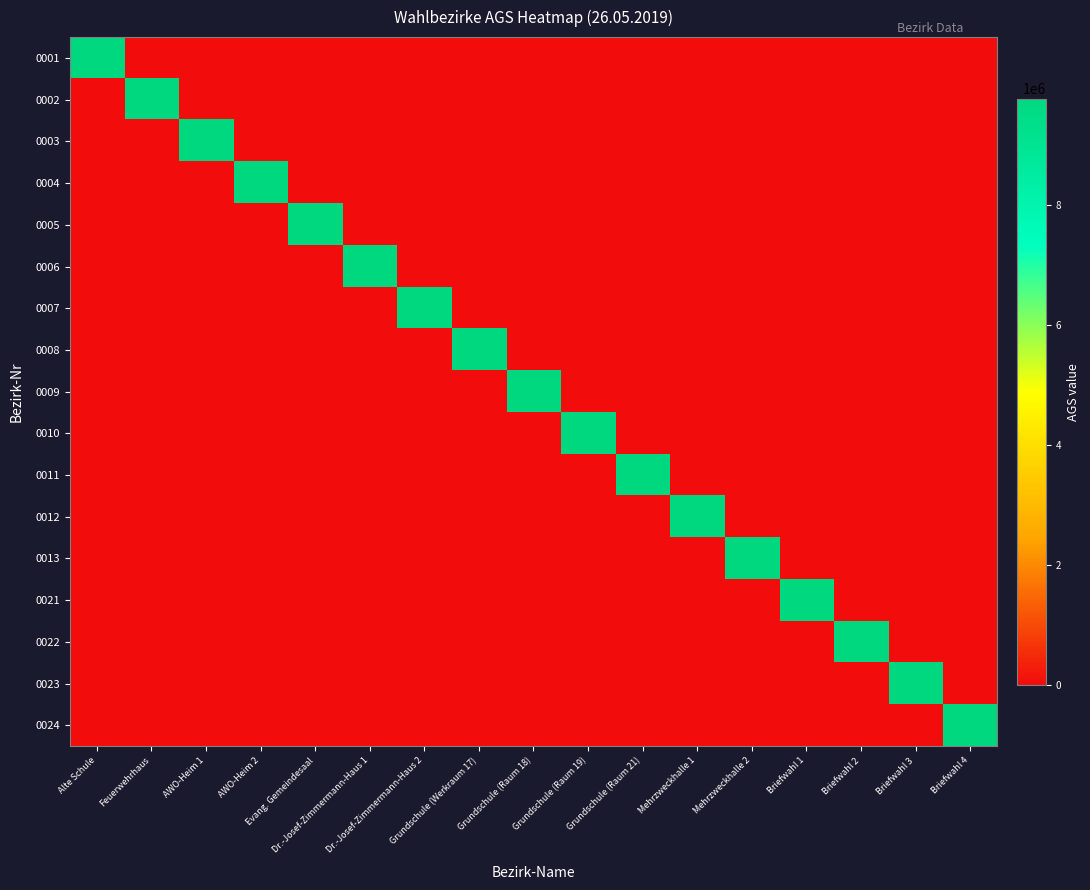

At which category is the sum across all series the highest?

Alte Schule